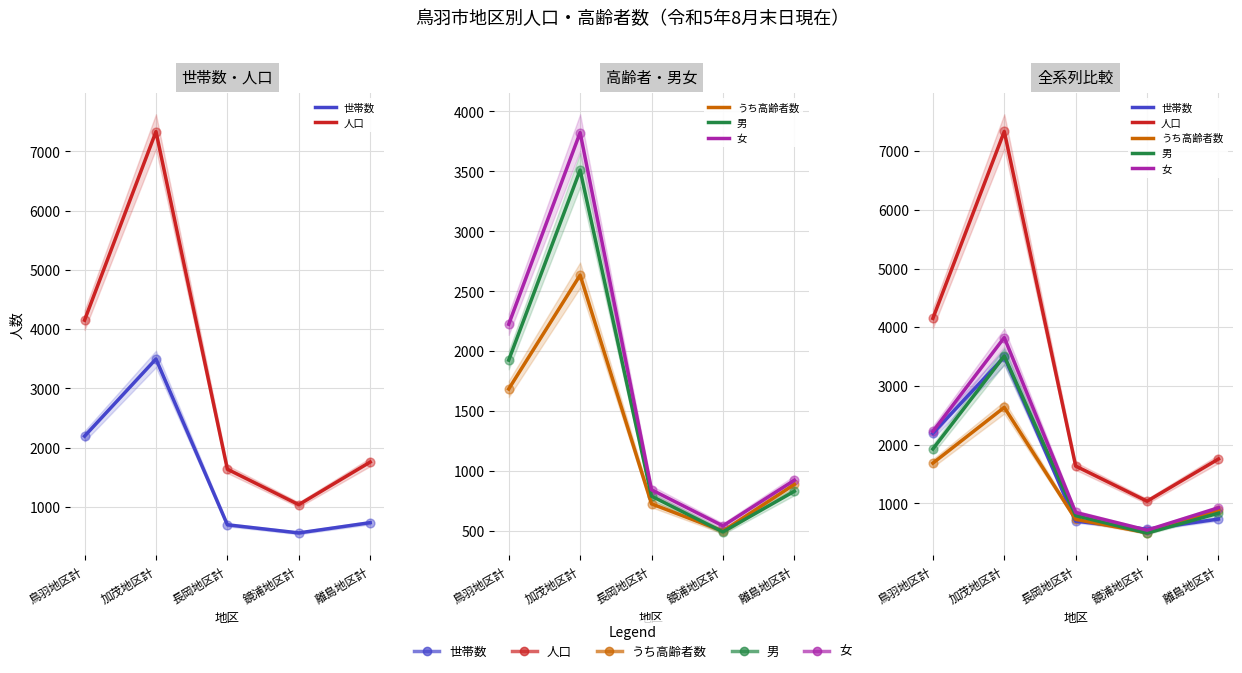

Which series has the largest Y range (max minus min)?

人口